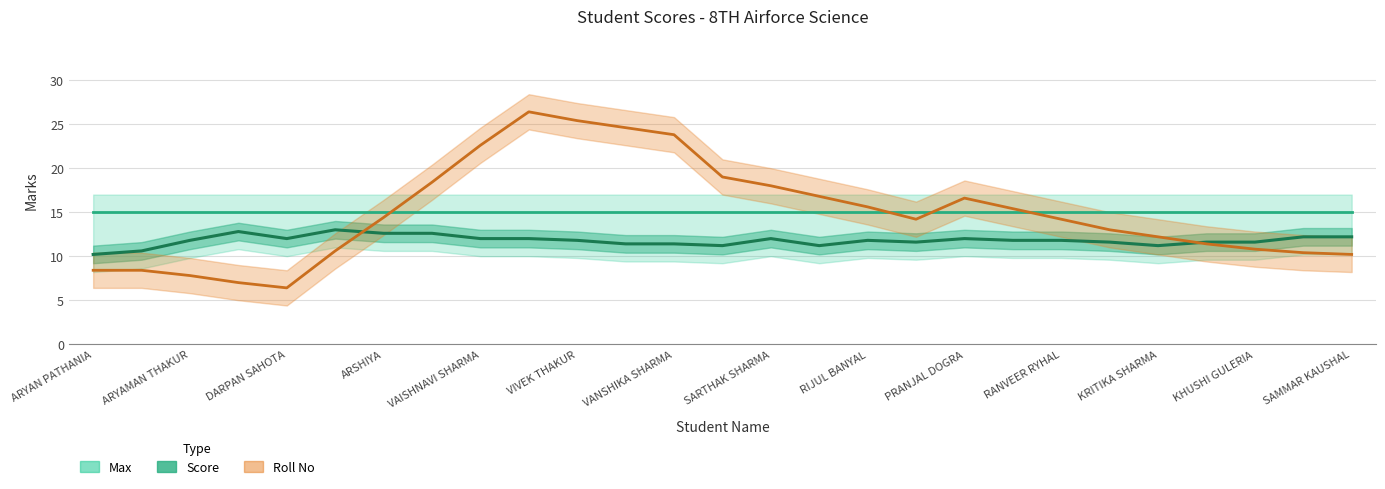

The value of Max at ARYAMAN THAKUR is 7. True or false?

False